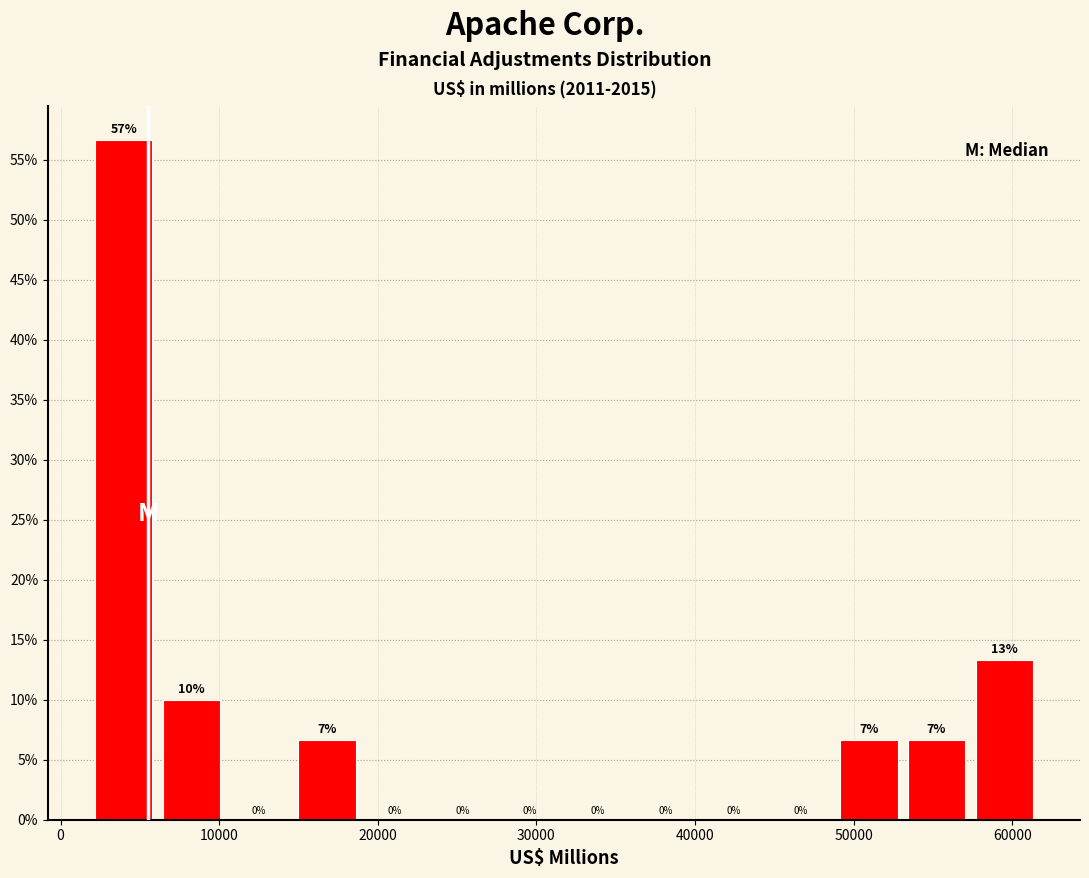

Over which range of the x-axis is the bar tallest?

2000 to 6000